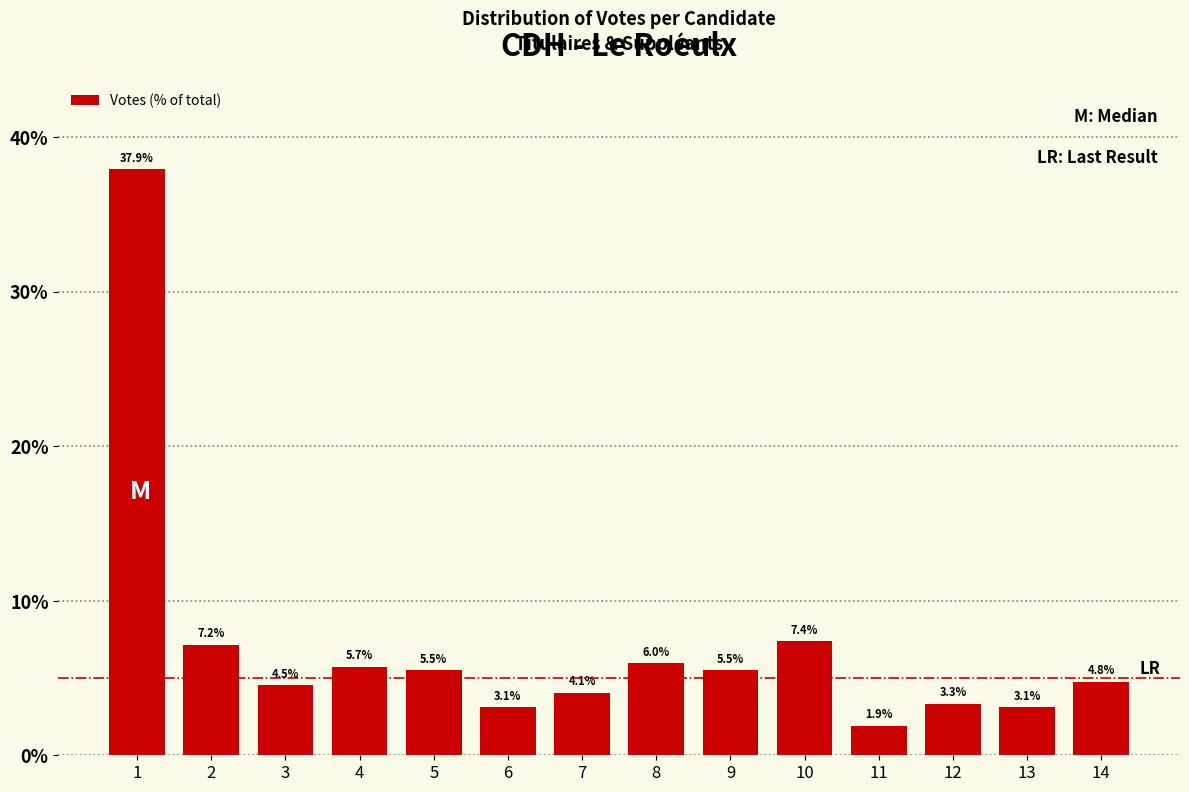

Reading left to right, transcribe all the data shown in this chart.

37.9	7.2	4.5	5.7	5.5	3.1	4.1	6.0	5.5	7.4	1.9	3.3	3.1	4.8